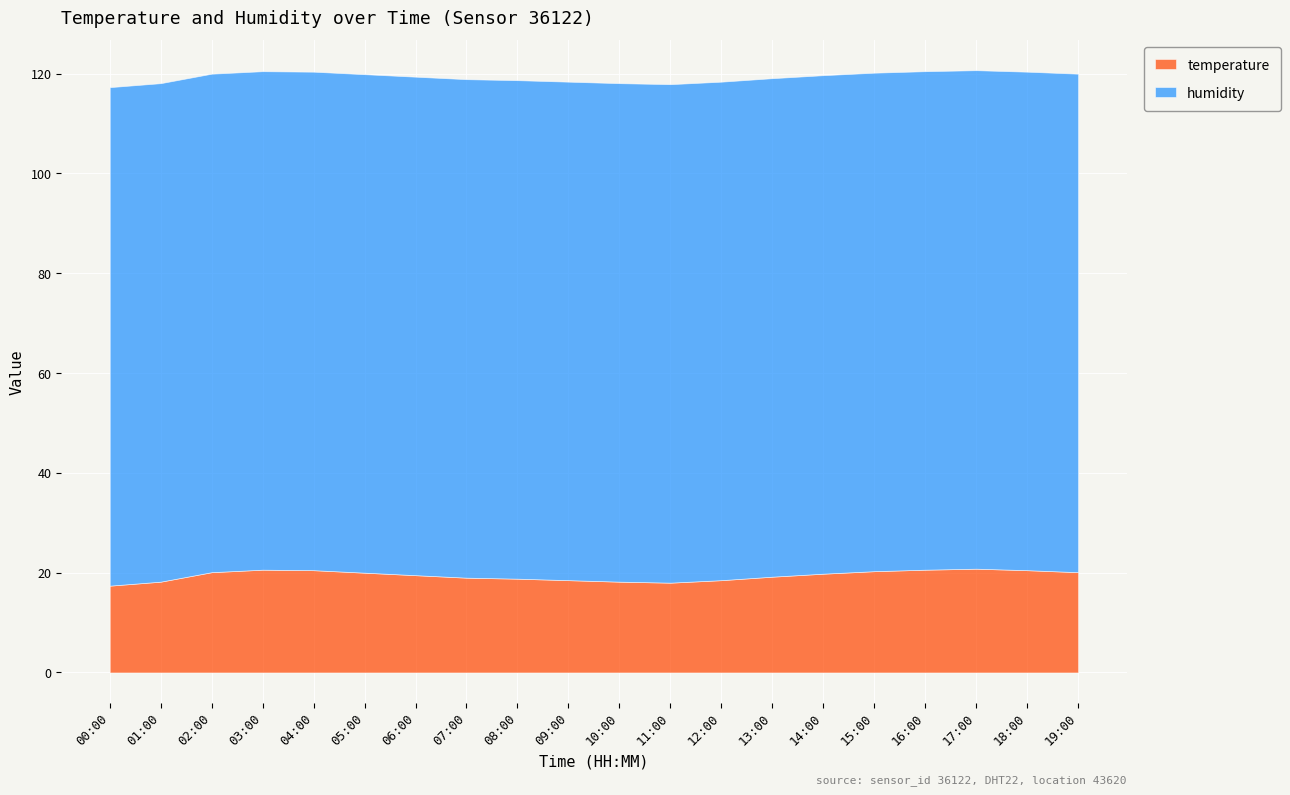

What is the difference between the temperature values at 03:00 and 12:00?

2.1